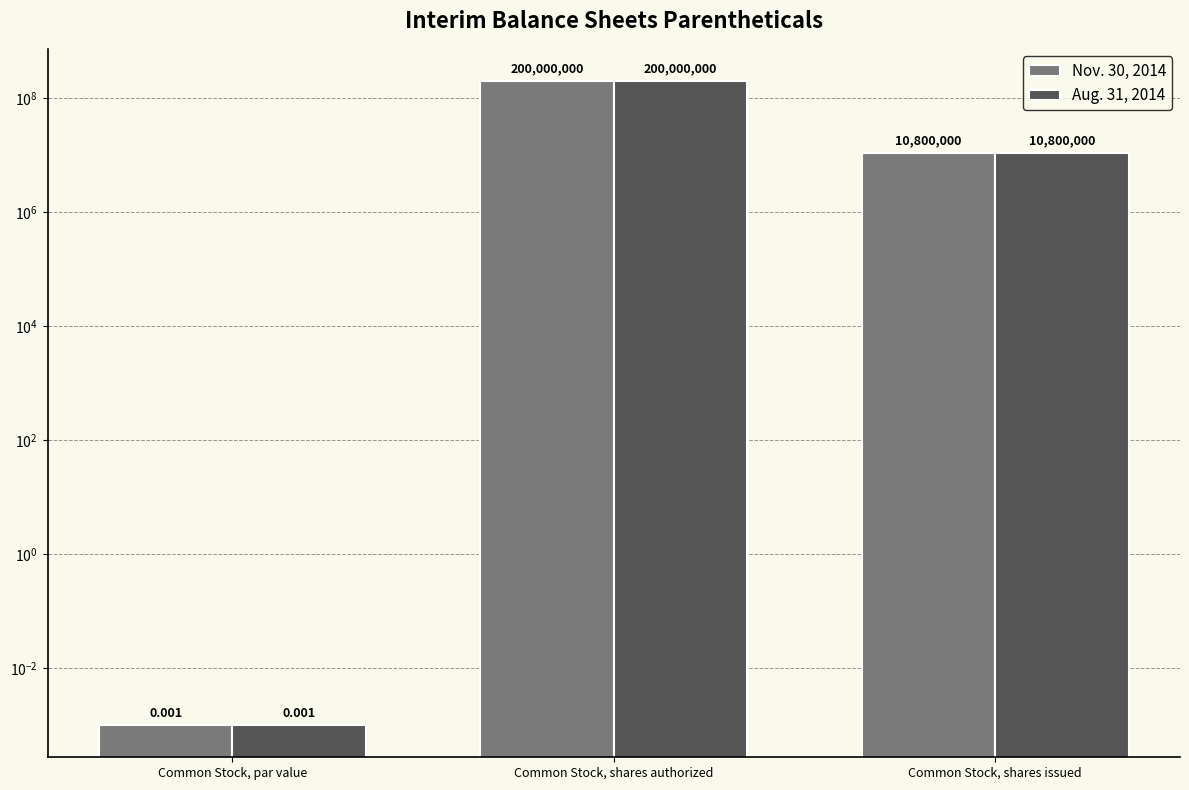

Rank the series by their maximum value, from lowest to highest.

Nov. 30, 2014, Aug. 31, 2014